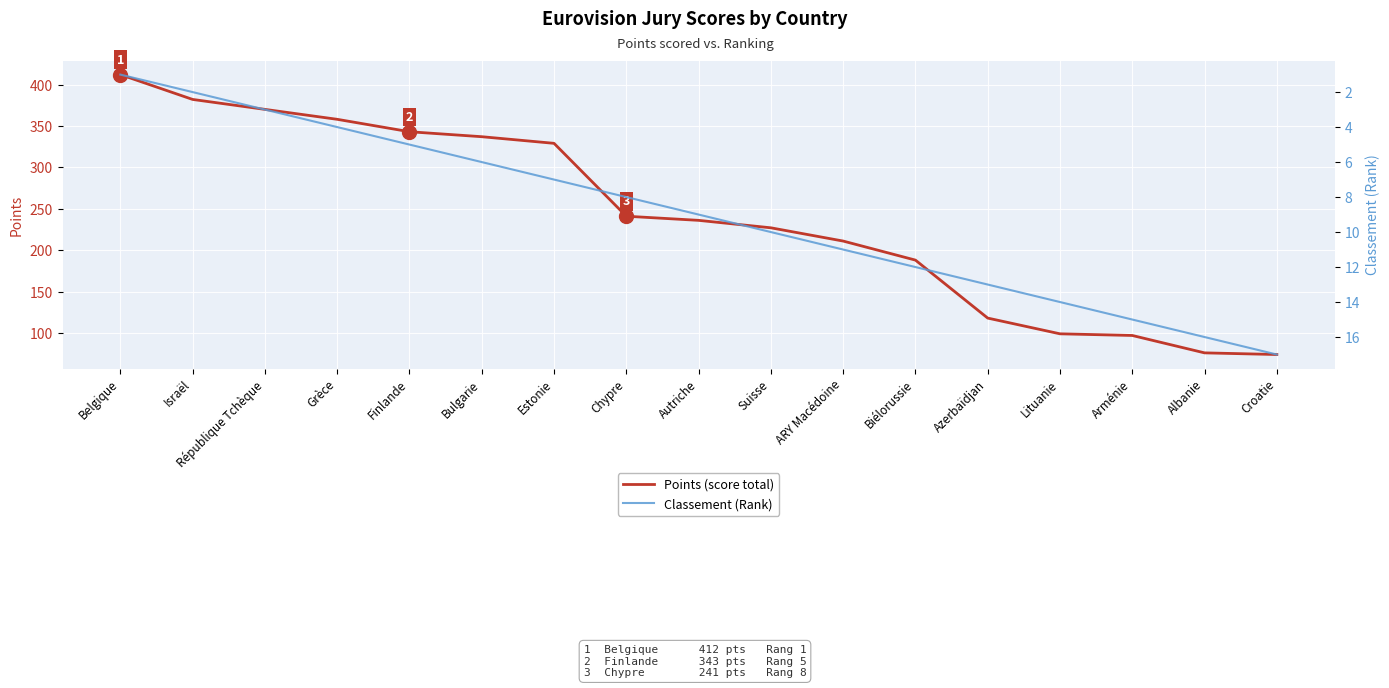

True or false: Points (score total) has a value of 148 at Arménie.

False